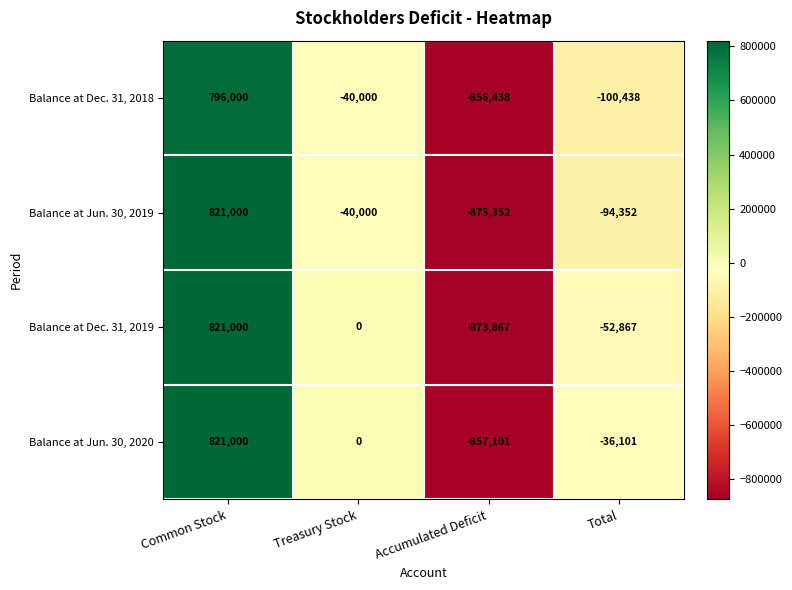

Reading right to left, list all the values displayed in this chart.

Balance at Dec. 31, 2018: Total=-100438	Accumulated Deficit=-856438	Treasury Stock=-40000	Common Stock=796000
Balance at Jun. 30, 2019: Total=-94352	Accumulated Deficit=-875352	Treasury Stock=-40000	Common Stock=821000
Balance at Dec. 31, 2019: Total=-52867	Accumulated Deficit=-873867	Treasury Stock=0	Common Stock=821000
Balance at Jun. 30, 2020: Total=-36101	Accumulated Deficit=-857101	Treasury Stock=0	Common Stock=821000